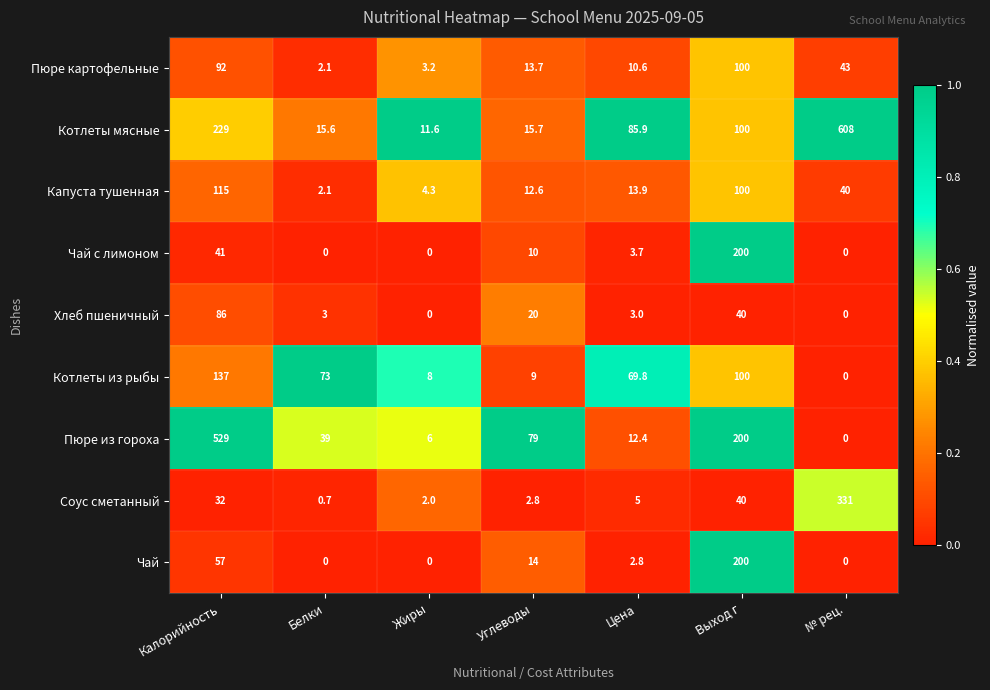

The value of Пюре из гороха at Выход г is 336.0. True or false?

False